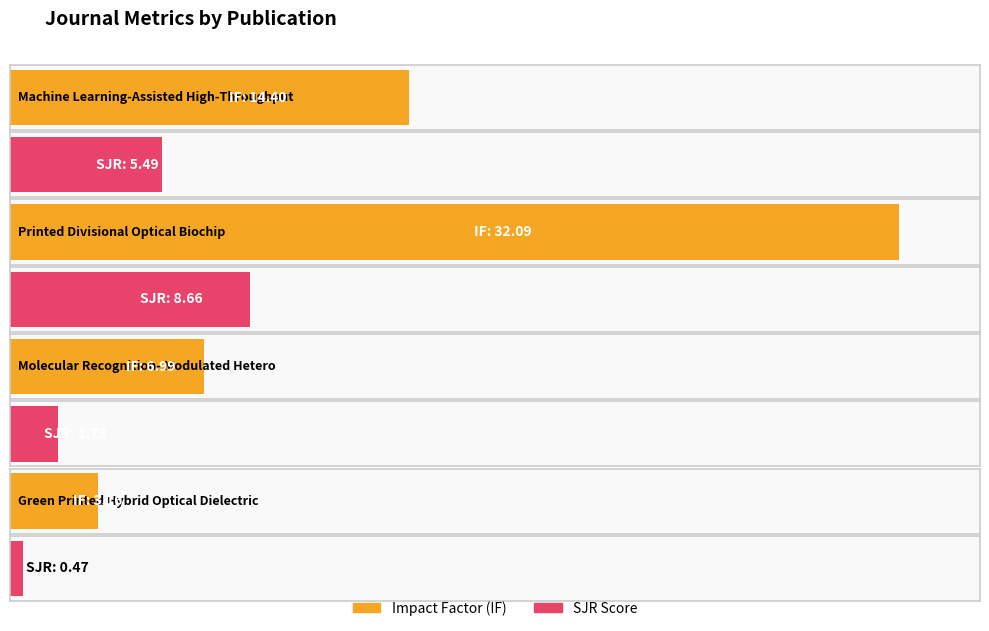

What is the value of the SJR bar at the 4th from the left?

0.5